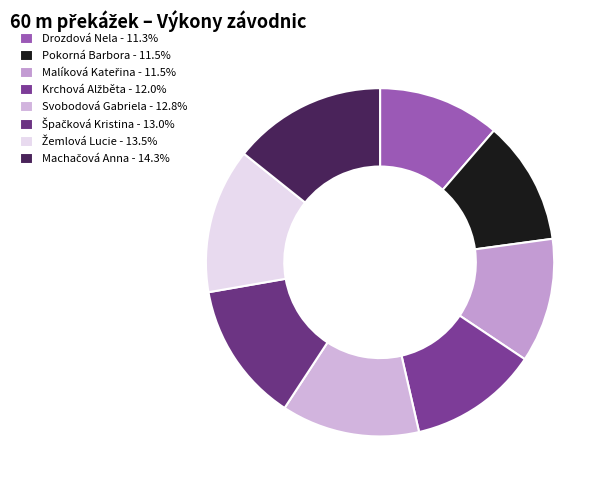

What is the smallest slice in the pie chart?

Drozdová Nela